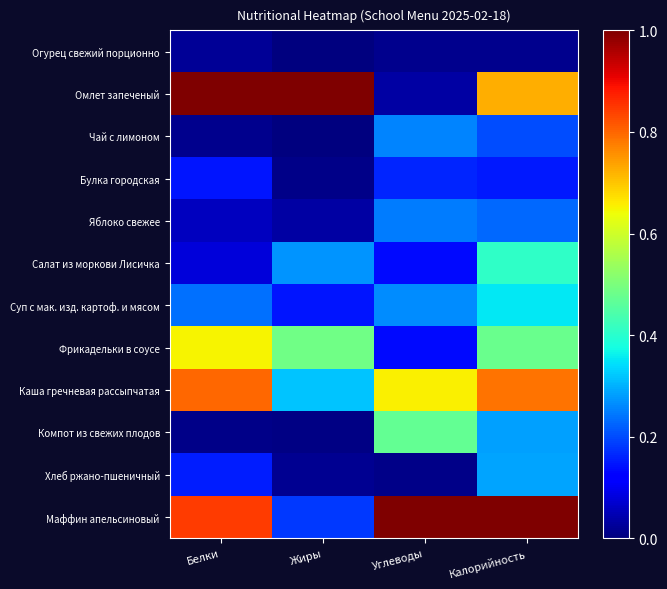

Reading right to left, what are all the values shown in this chart?

Огурец свежий порционно: Калорийность=0.0	Углеводы=0.0	Жиры=0.0	Белки=0.0
Омлет запеченый: Калорийность=0.7	Углеводы=0.0	Жиры=1.0	Белки=1.0
Чай с лимоном: Калорийность=0.2	Углеводы=0.3	Жиры=0.0	Белки=0.0
Булка городская: Калорийность=0.2	Углеводы=0.2	Жиры=0.0	Белки=0.1
Яблоко свежее: Калорийность=0.2	Углеводы=0.2	Жиры=0.0	Белки=0.1
Салат из моркови Лисичка: Калорийность=0.4	Углеводы=0.1	Жиры=0.3	Белки=0.1
Суп с мак. изд. картоф. и мясом: Калорийность=0.4	Углеводы=0.3	Жиры=0.1	Белки=0.2
Фрикадельки в соусе: Калорийность=0.5	Углеводы=0.1	Жиры=0.5	Белки=0.6
Каша гречневая рассыпчатая: Калорийность=0.8	Углеводы=0.7	Жиры=0.3	Белки=0.8
Компот из свежих плодов: Калорийность=0.3	Углеводы=0.5	Жиры=0.0	Белки=0.0
Хлеб ржано-пшеничный: Калорийность=0.3	Углеводы=0.0	Жиры=0.0	Белки=0.2
Маффин апельсиновый: Калорийность=1.0	Углеводы=1.0	Жиры=0.2	Белки=0.8